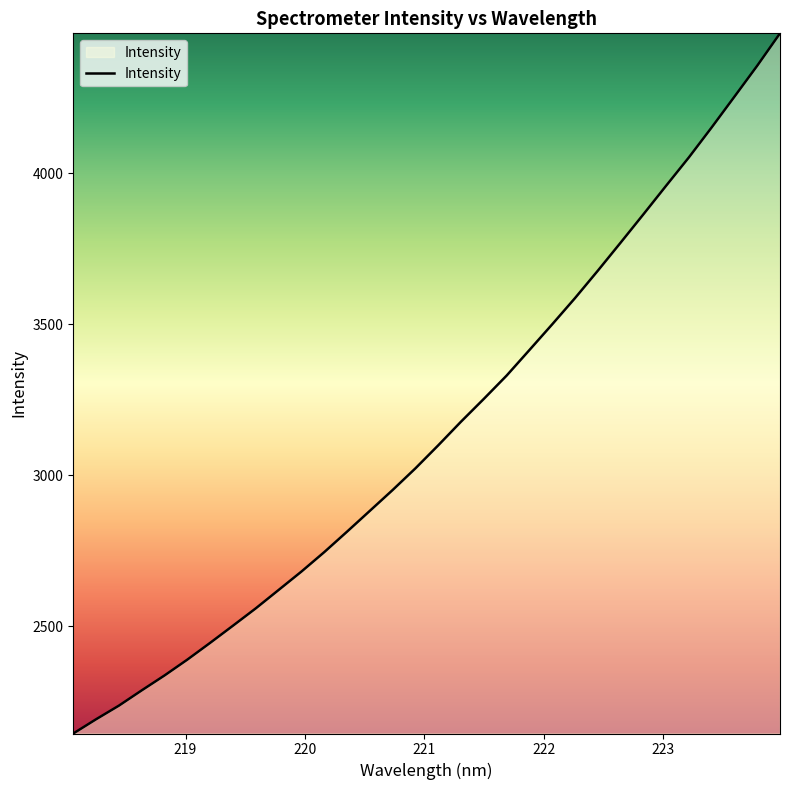

What is the minimum value shown in the chart?

2145.6